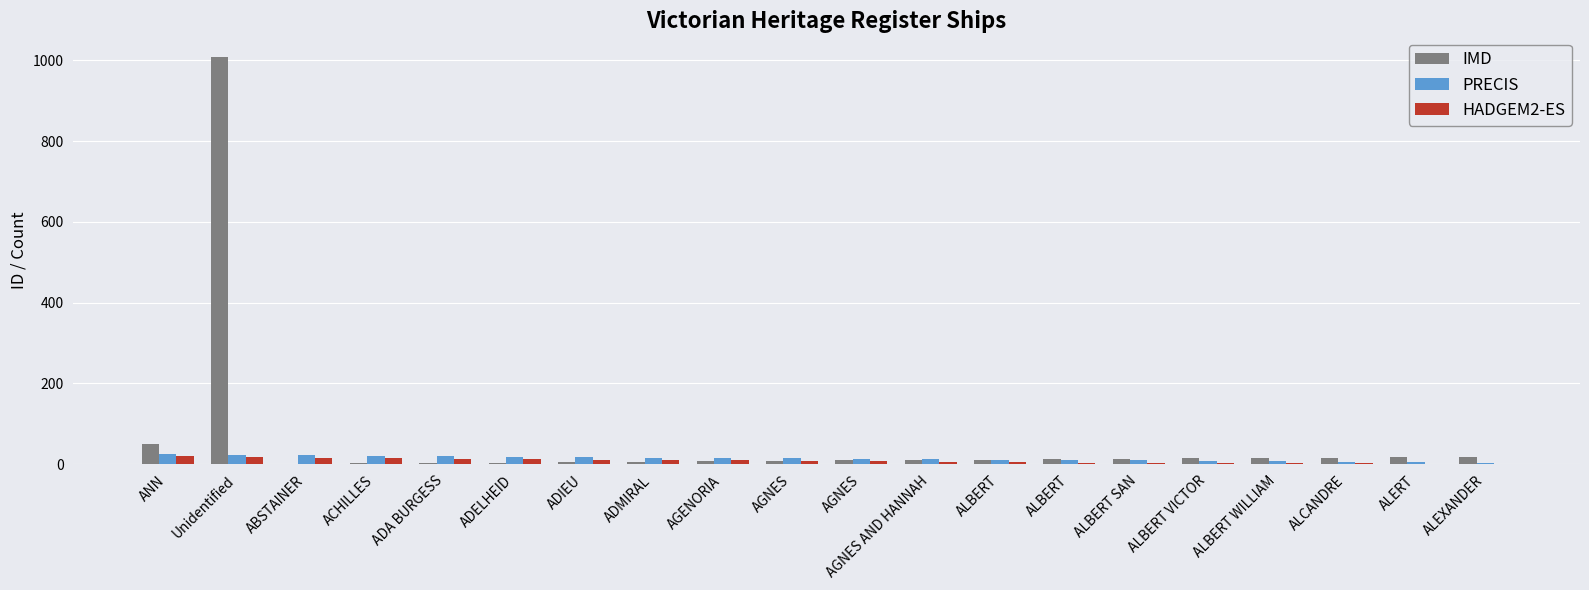

What is the average value of the HADGEM2-ES series?

8